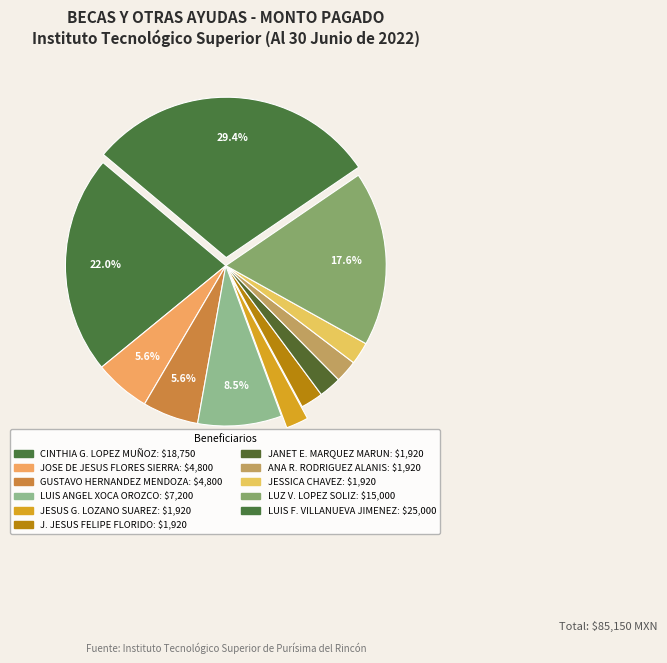

Count the number of slices in the pie.

11